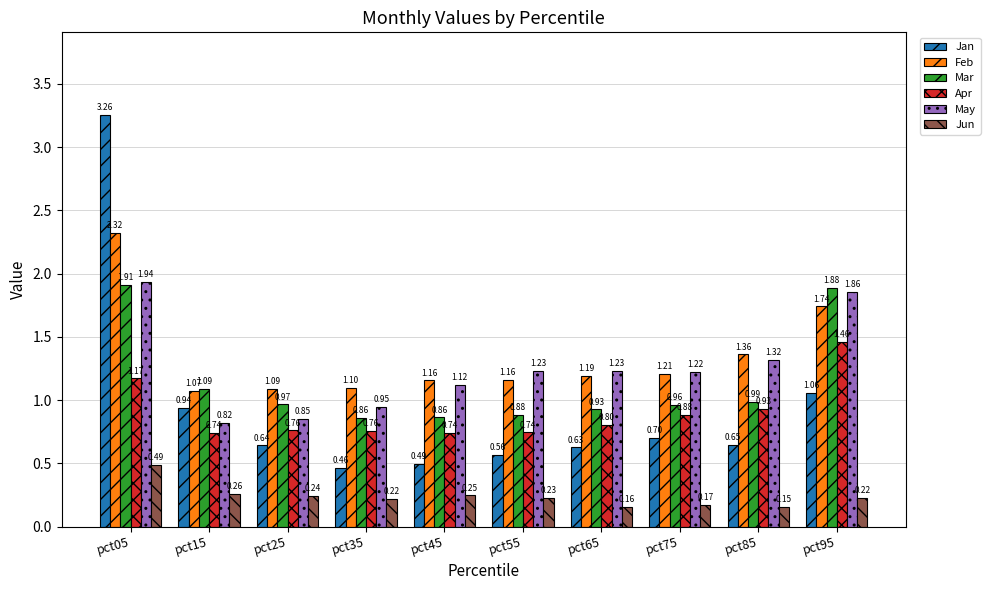

Between pct65 and pct95, which series saw the biggest shift?

Mar